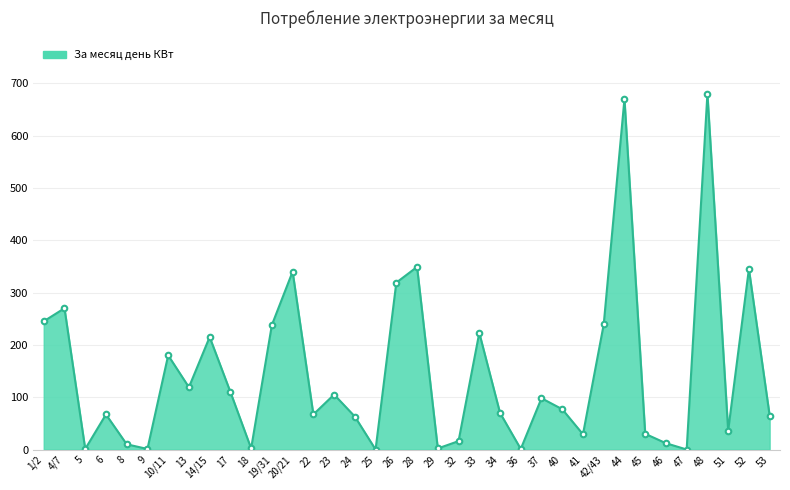

True or false: there are more than 2 points higher than both neighbors.

True